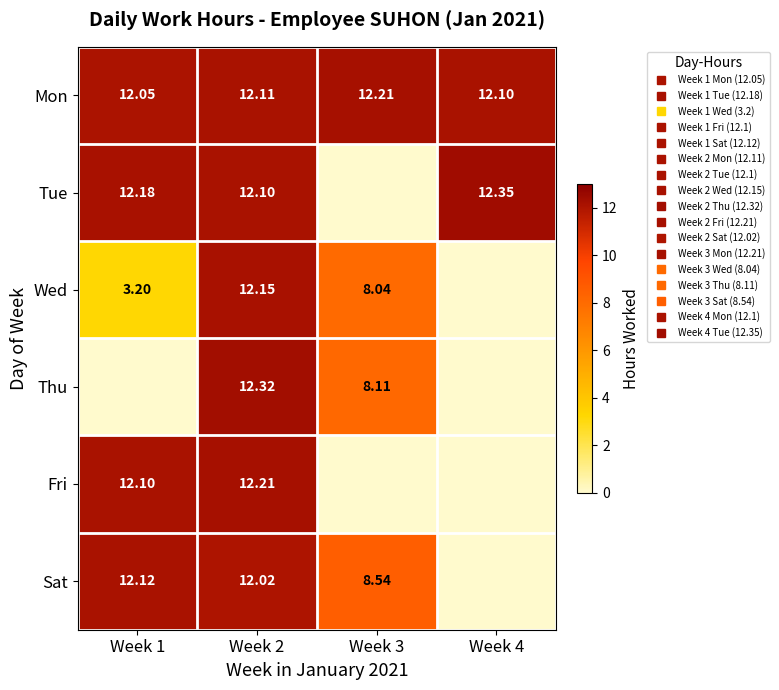

Between Week 2 and Week 1, which is larger?

Week 2